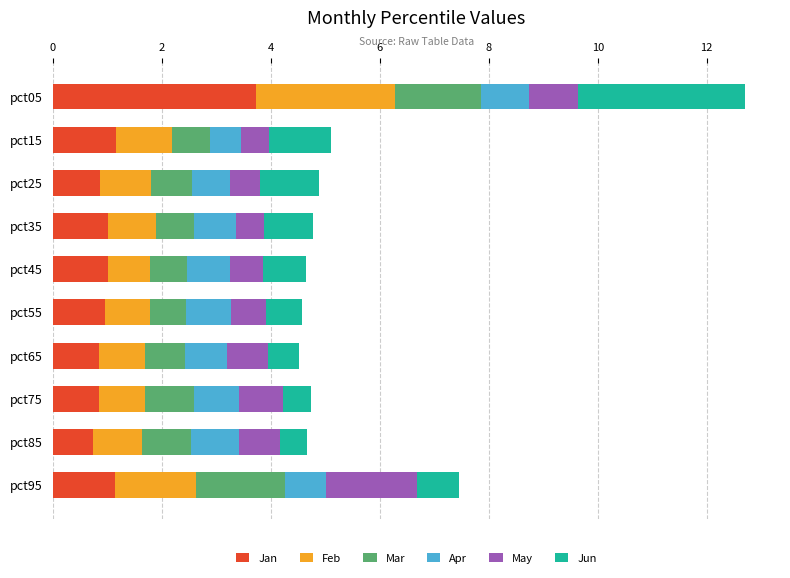

What is the minimum value for Jan?

0.7